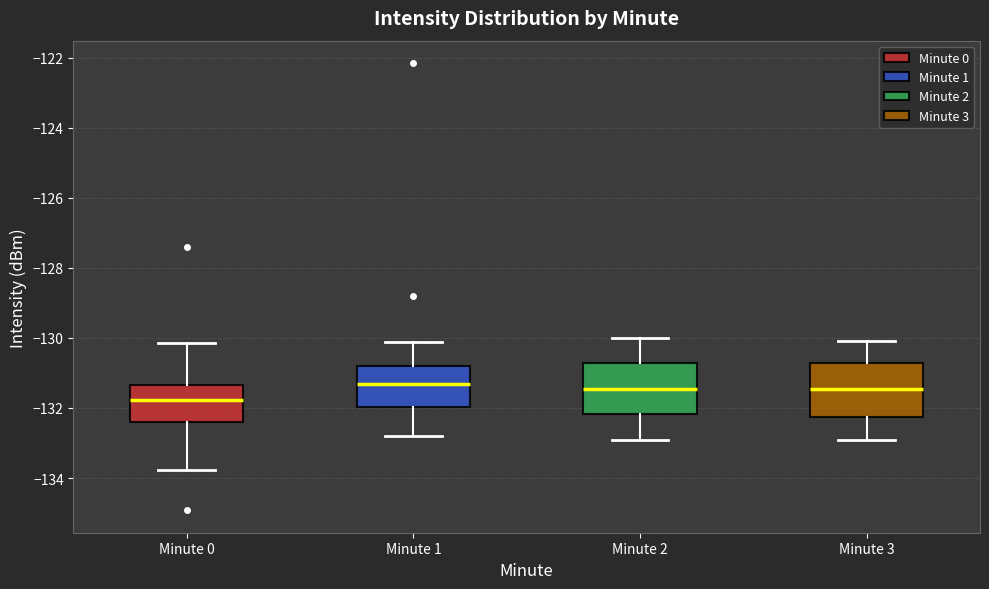

Where does the lower whisker of the box for Minute 0 end on the y-axis? The values are not printed on the chart, so give them approximately, as read against the axis.

-133.8